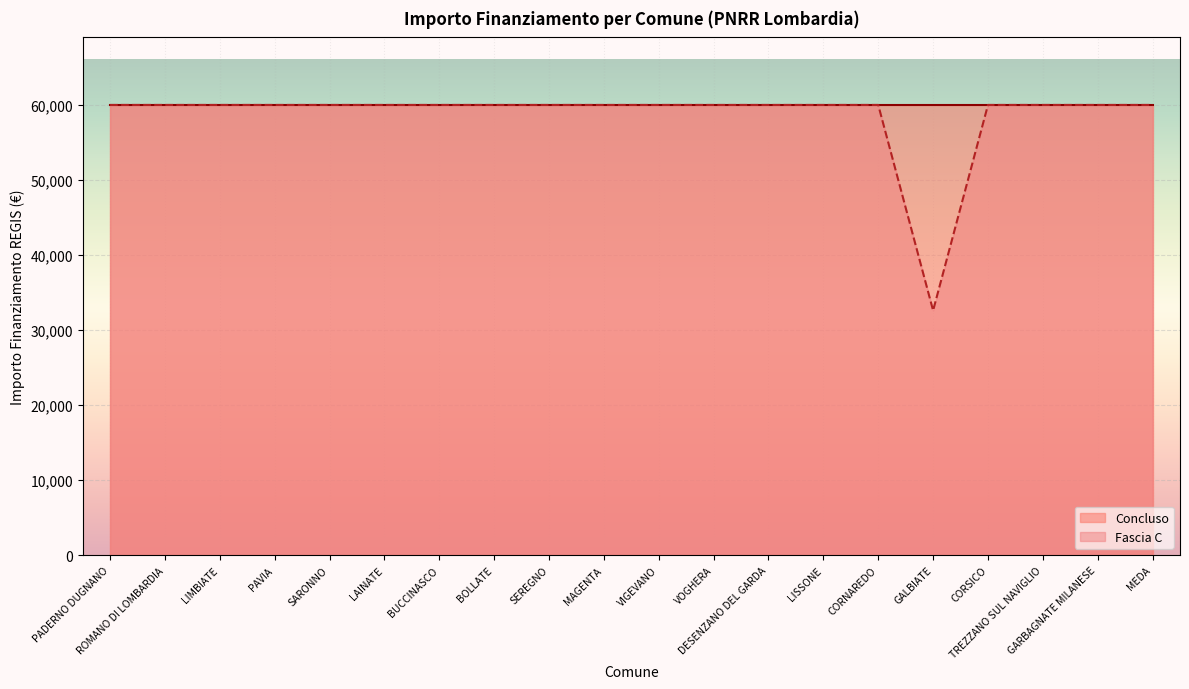

Rank the categories by value from lowest to highest.

GALBIATE, PADERNO DUGNANO, ROMANO DI LOMBARDIA, LIMBIATE, PAVIA, SARONNO, LAINATE, BUCCINASCO, BOLLATE, SEREGNO, MAGENTA, VIGEVANO, VOGHERA, DESENZANO DEL GARDA, LISSONE, CORNAREDO, CORSICO, TREZZANO SUL NAVIGLIO, GARBAGNATE MILANESE, MEDA